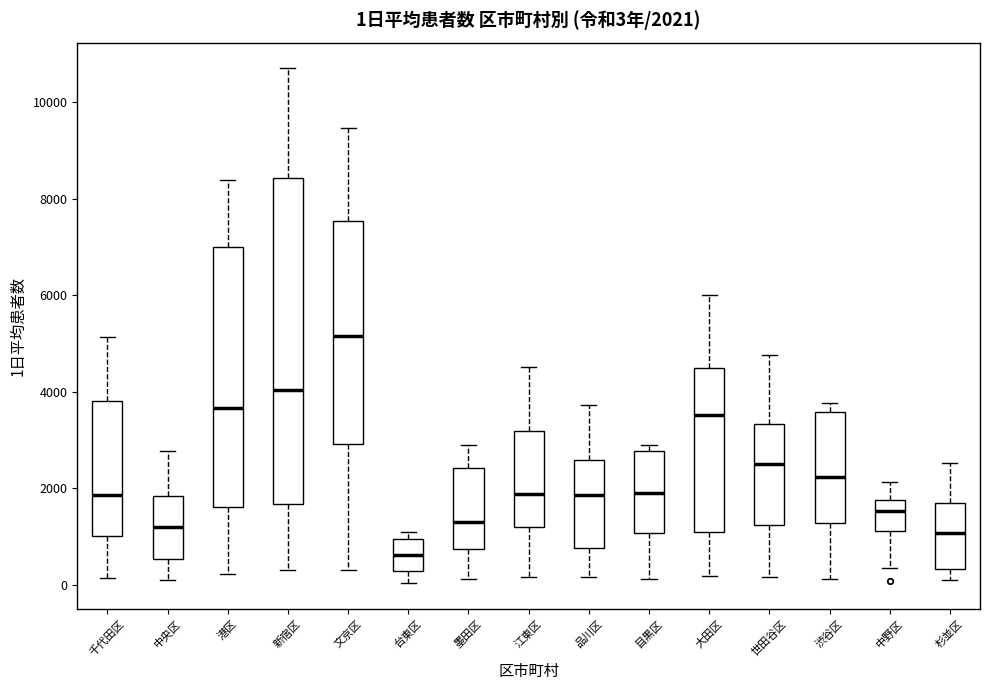

Which box is the tallest, from its lower edge to its upper edge?

新宿区